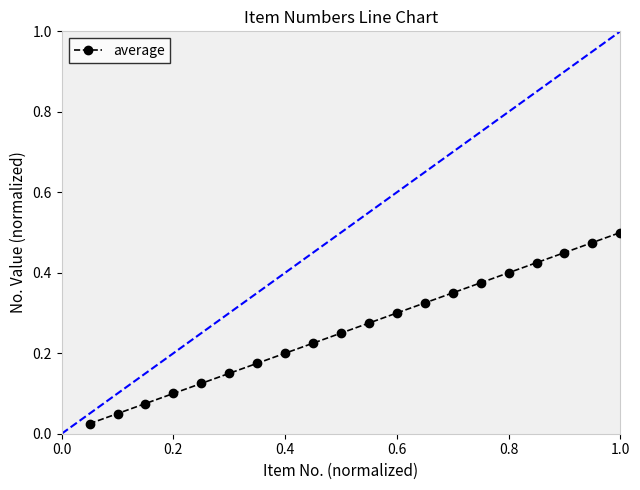

Does the chart display data point markers on the line(s)?

Yes